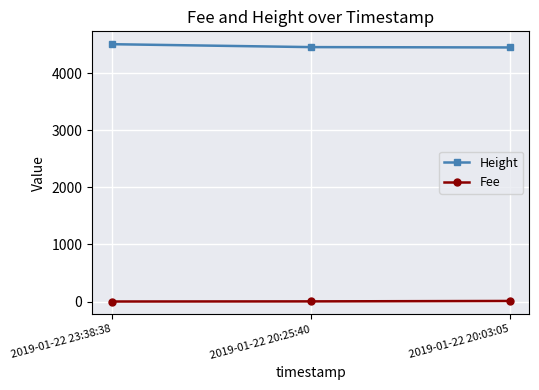

What value does the Height series have at 2019-01-22 23:38:38?

4508.0